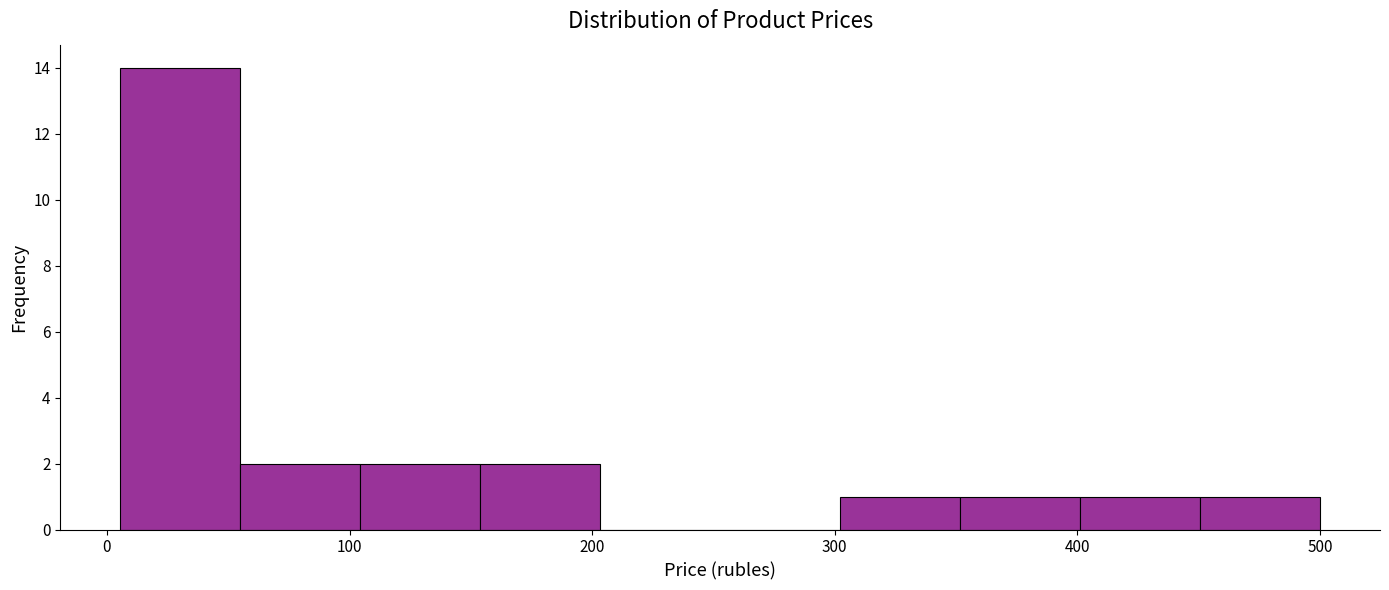

Over which range of the x-axis is the bar tallest?

10 to 50